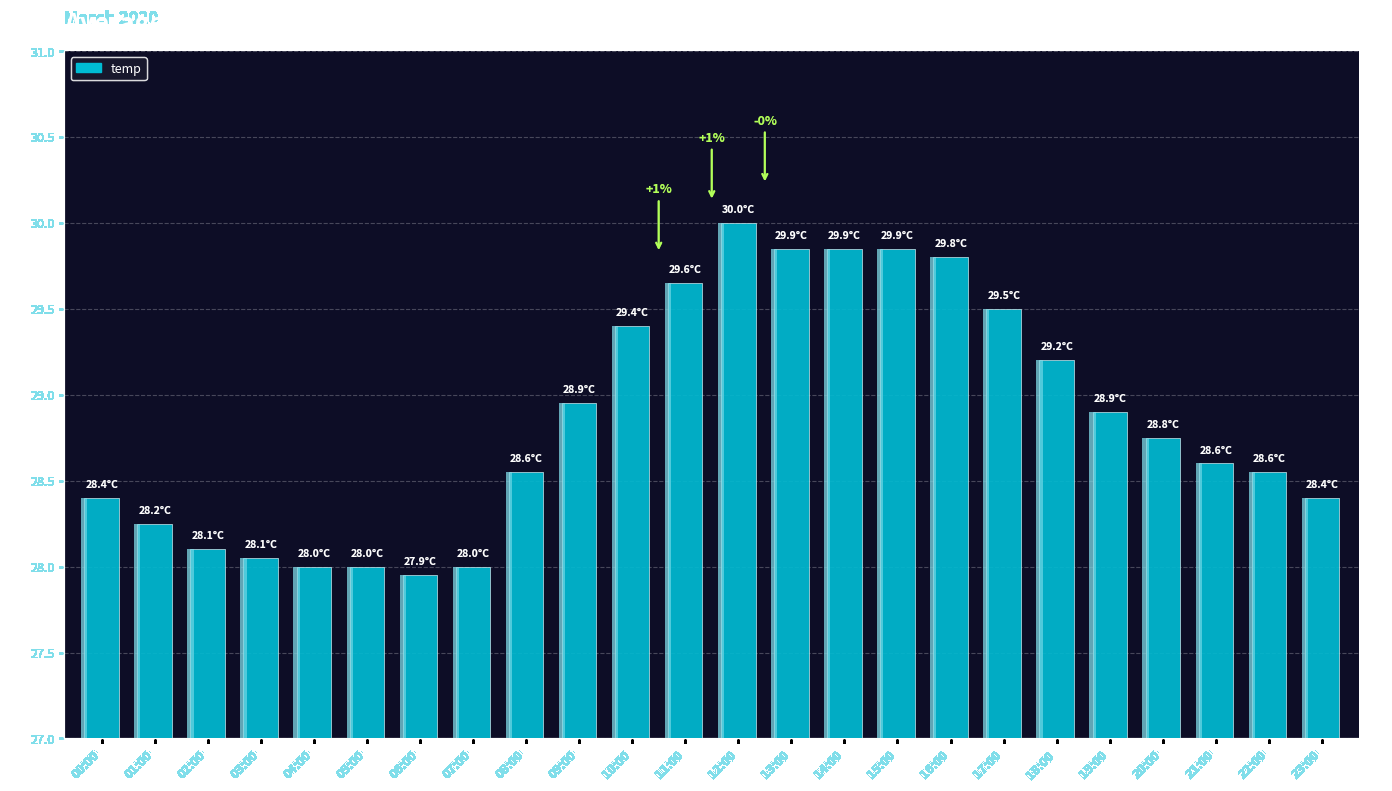

How many bars are there in total?

24